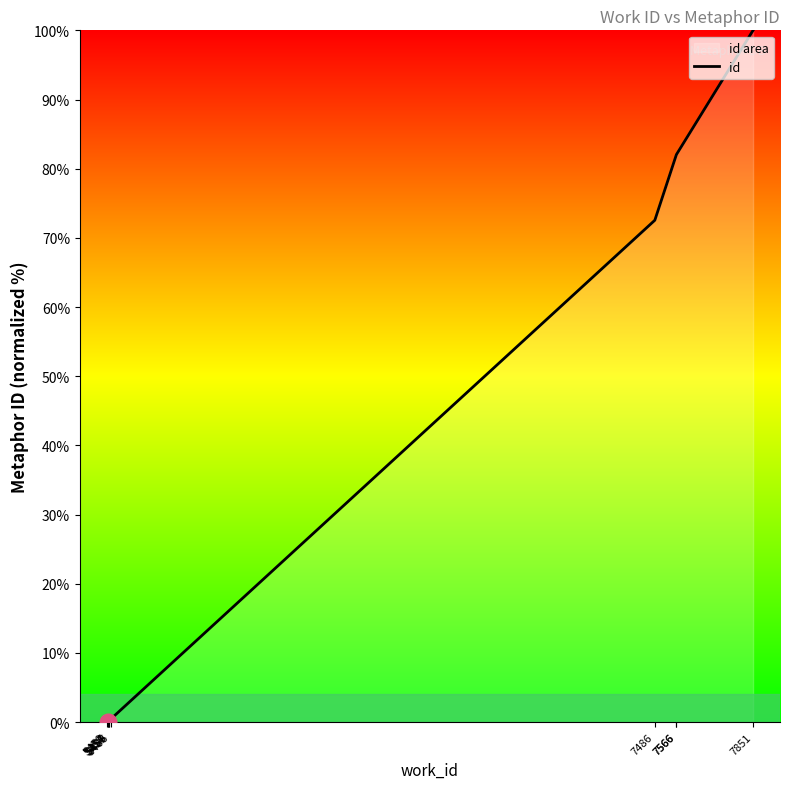

How many lines are shown in the chart?

1